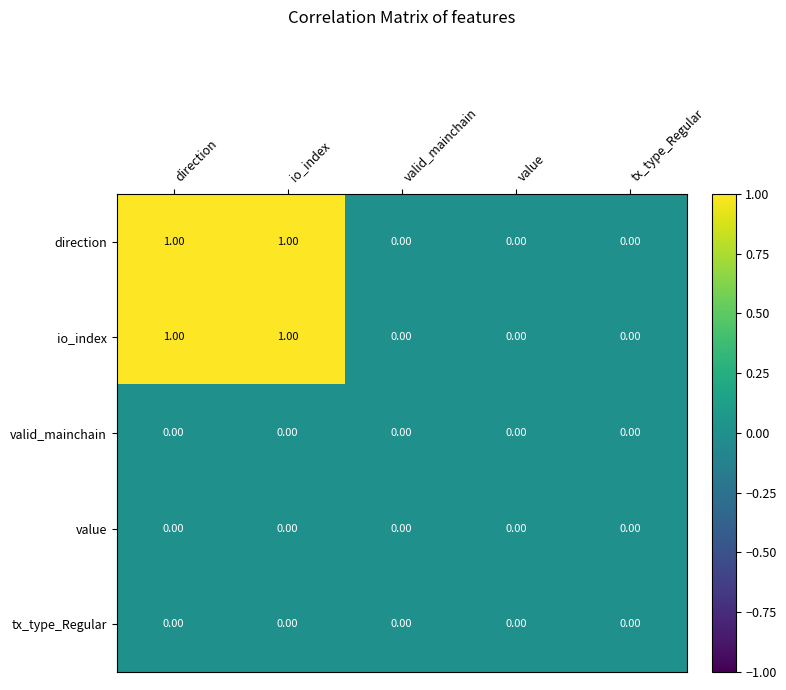

Is the value of value at value greater than the value of io_index at direction?

No